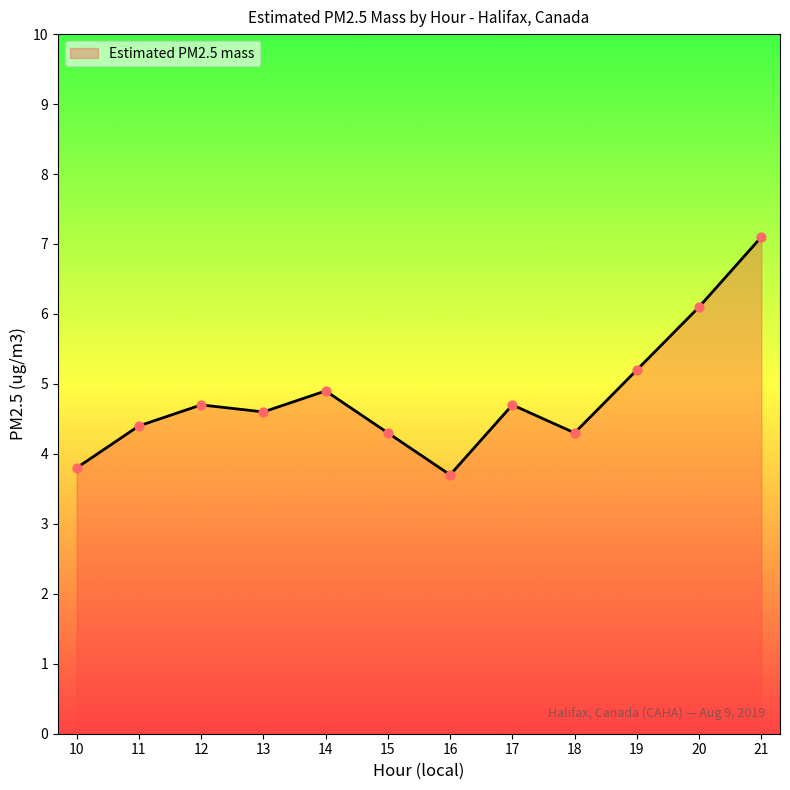

What is the ratio of the value at 12 to the value at 15?

1.1